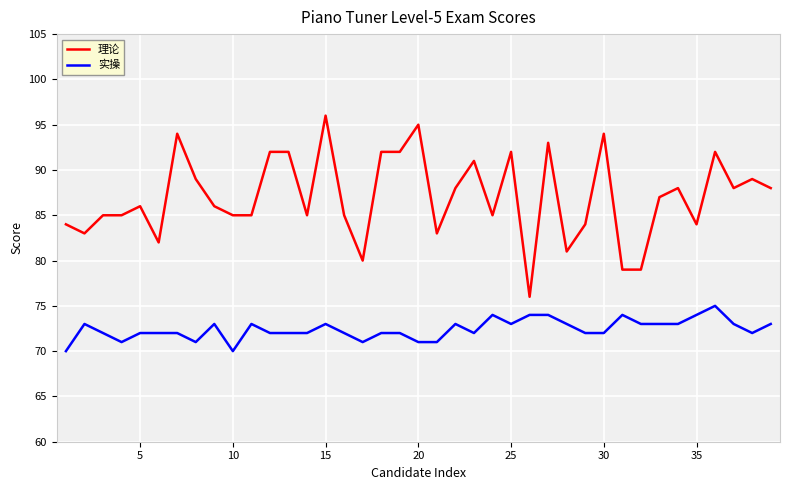

How many lines are shown in the chart?

2